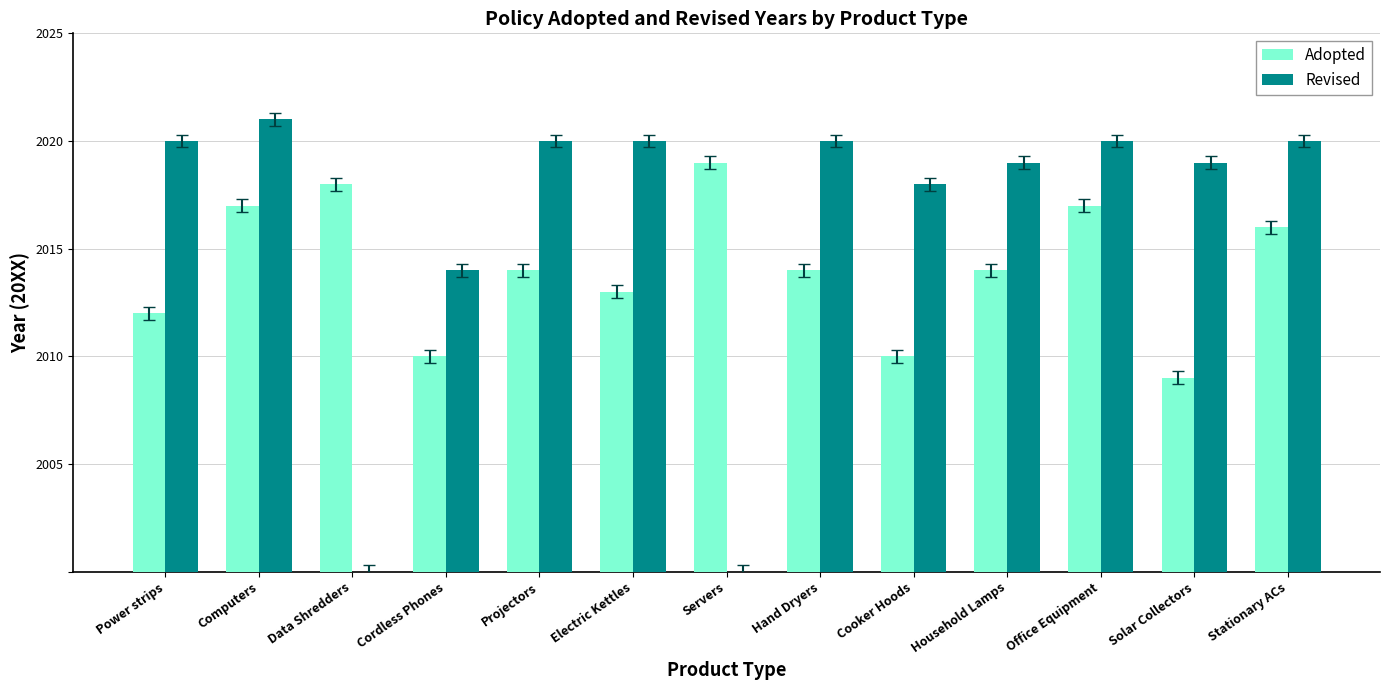

What are all the series names shown in the legend?

Adopted, Revised